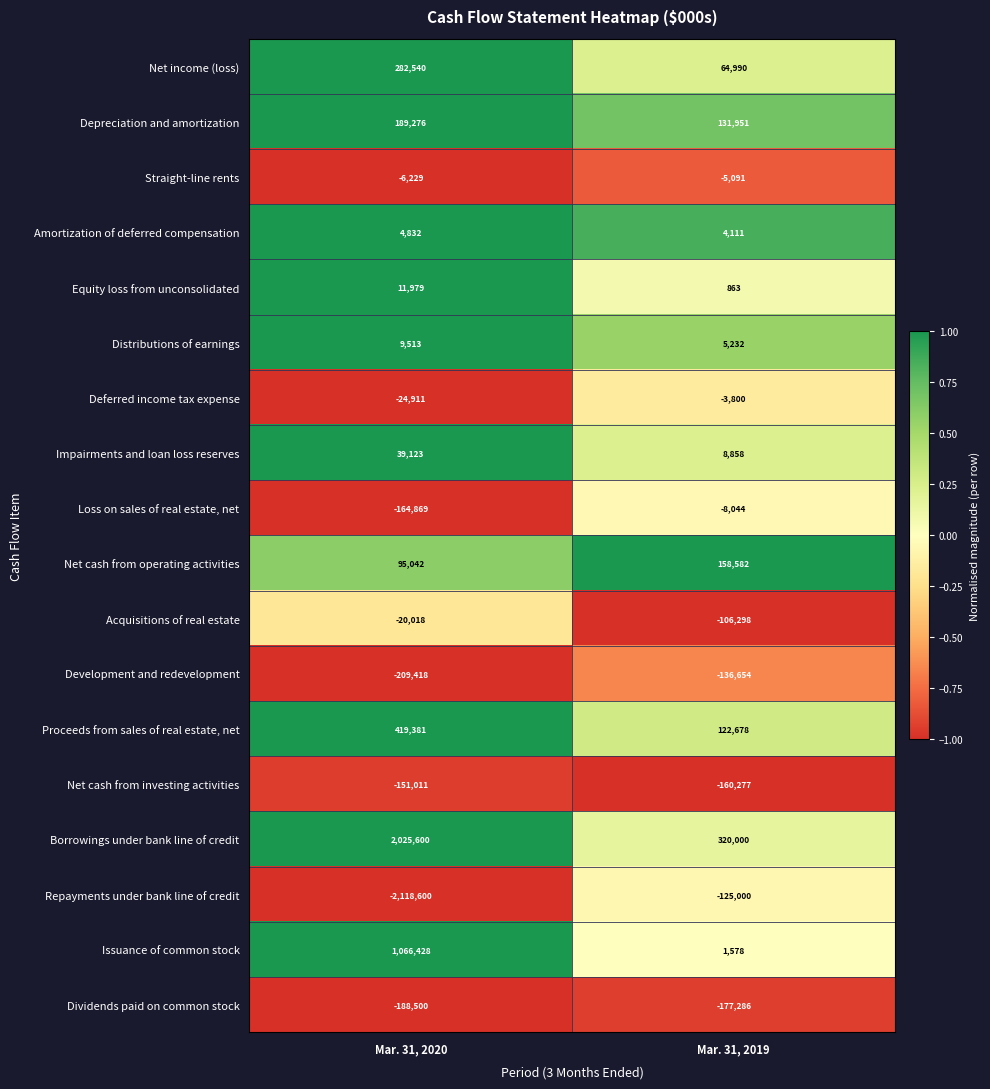

Which category has the lowest value across all series?

Mar. 31, 2020